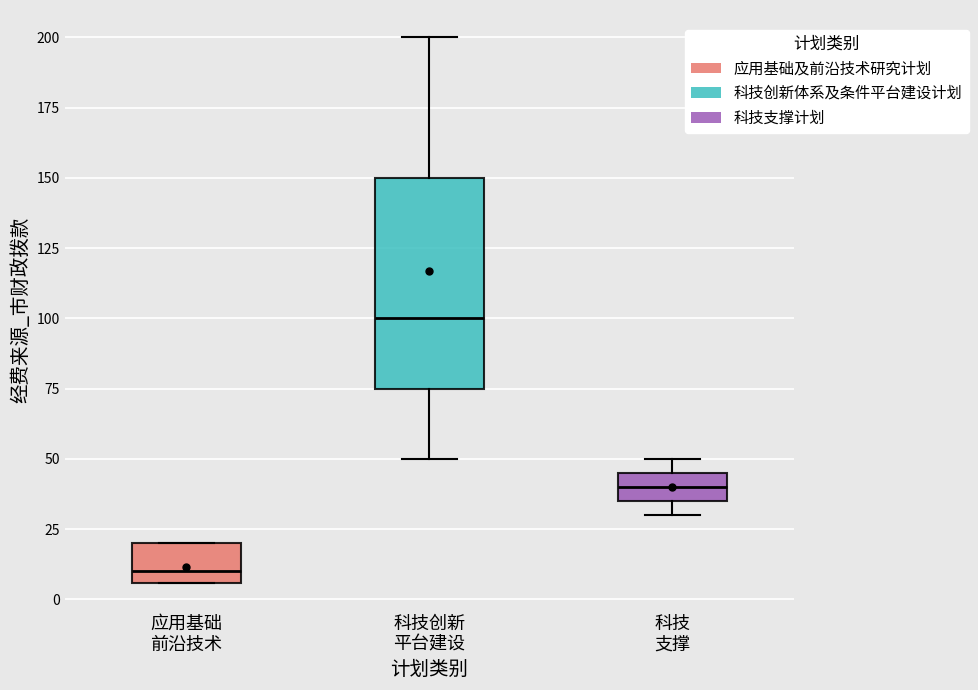

Reading left to right, read every box against the y-axis: the position of its median line, the range the box covers, and the ends of its whiskers. The values are not printed on the chart, so give them approximately, as read against the axis.

应用基础 前沿技术: median 10, box 5 to 20, whiskers 5 to 20
科技创新 平台建设: median 100, box 75 to 150, whiskers 50 to 200
科技 支撑: median 40, box 35 to 45, whiskers 30 to 50